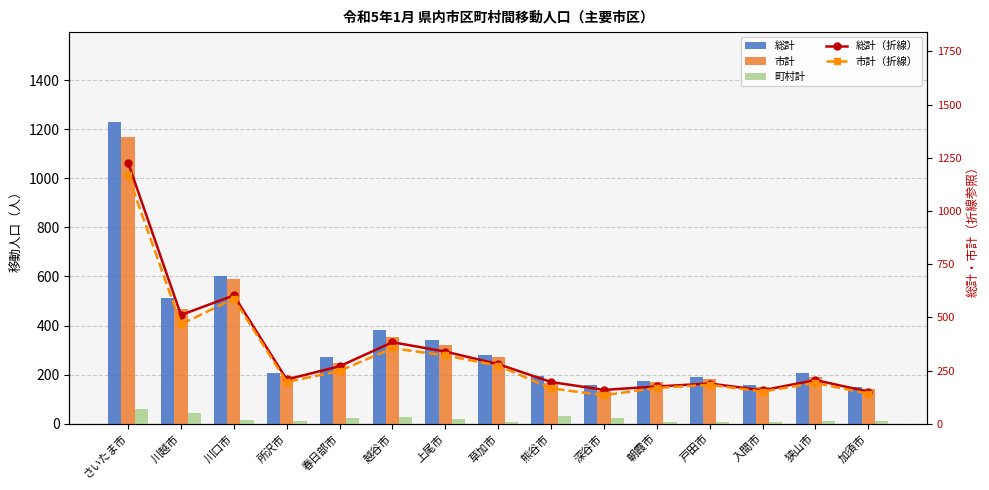

What is the label of the 6th bar from the right?

深谷市